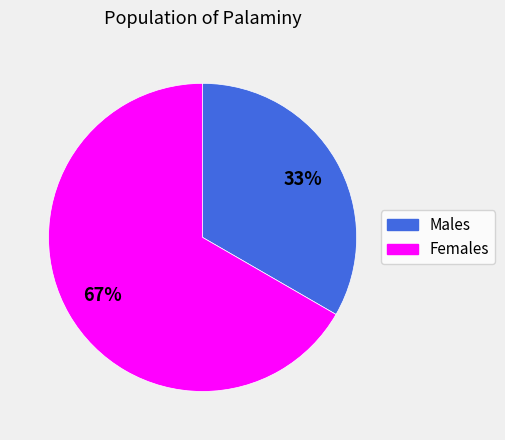

Is there a majority slice in this chart?

Yes